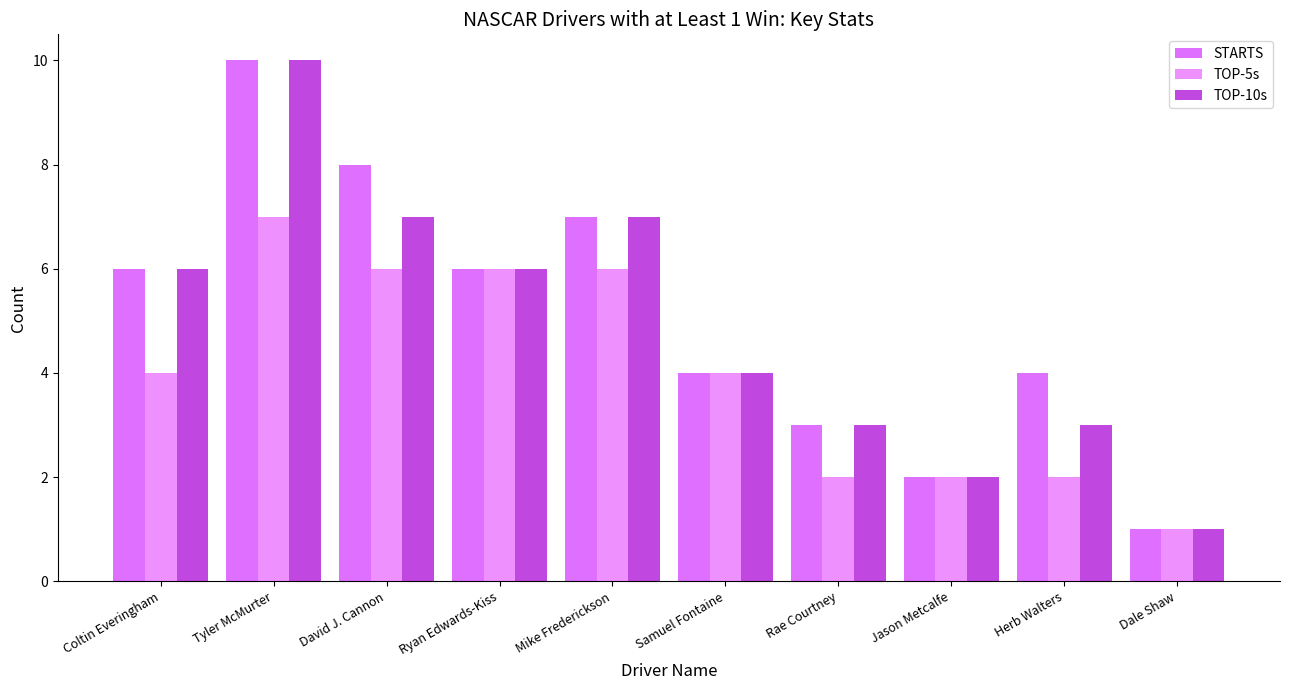

At Rae Courtney, list the series in order from largest to smallest.

STARTS, TOP-10s, TOP-5s